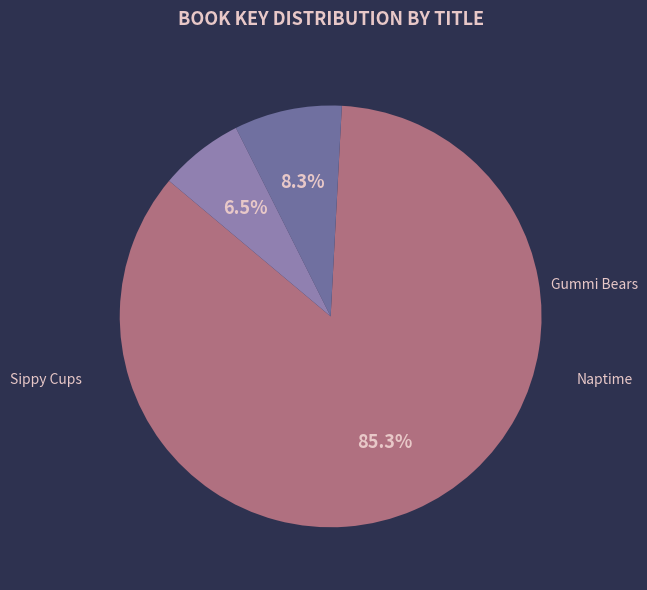

Count the number of slices in the pie.

3